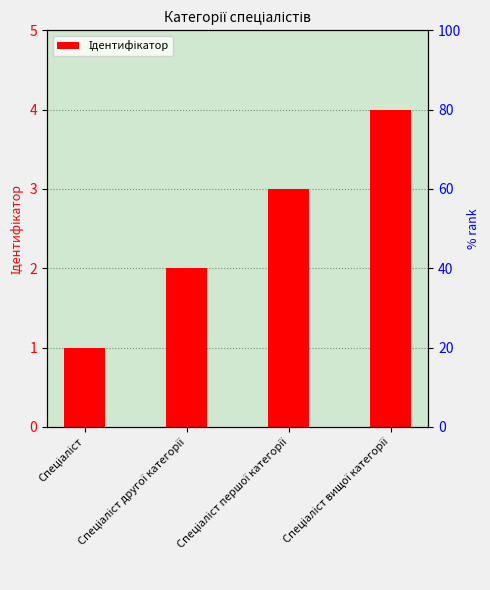

What is the label of the 3rd bar from the left?

Спеціаліст першої категорії